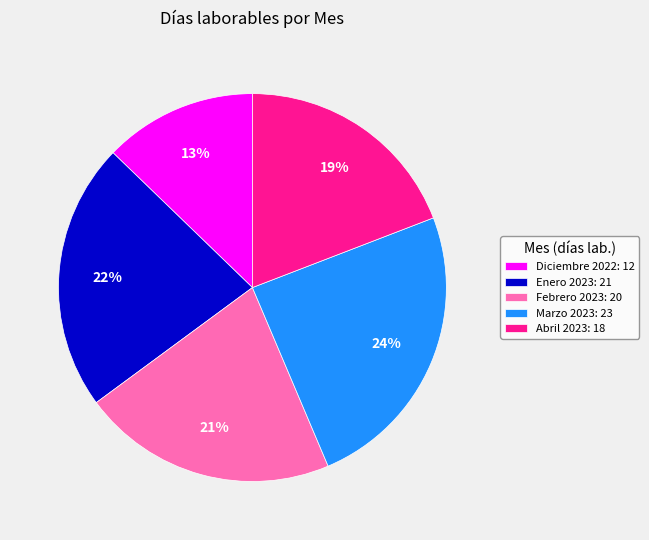

What percentage is the Abril 2023 slice, to the nearest percent?

19%